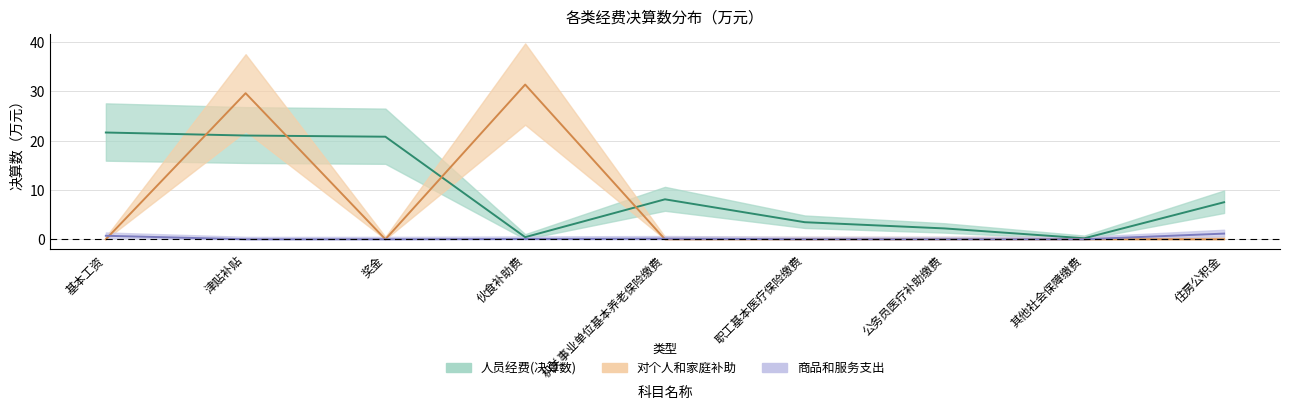

How many data points in 人员经费(决算数) are less than 7?

4